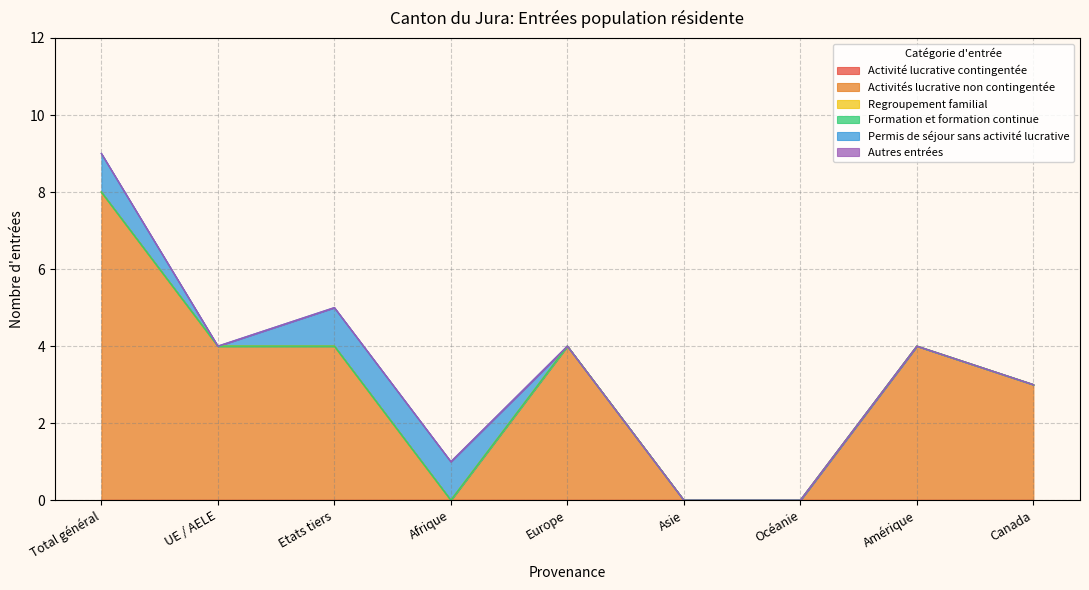

What is the difference between the maximum and minimum values in the Permis de séjour sans activité lucrative series?

1